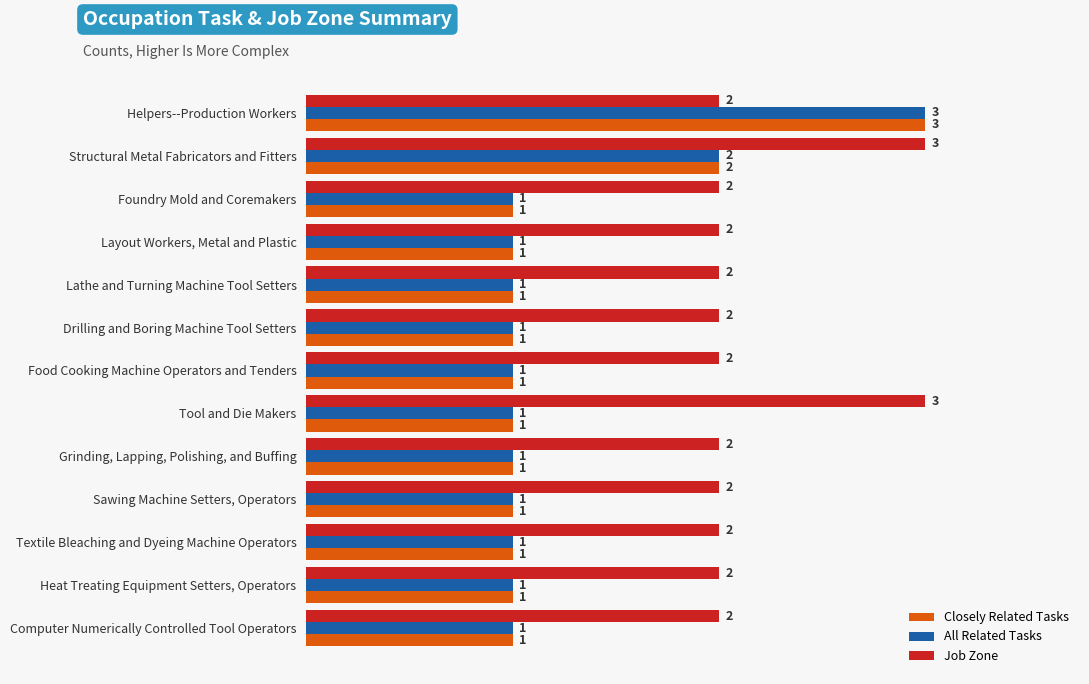

What is the sum of all All Related Tasks values?

16